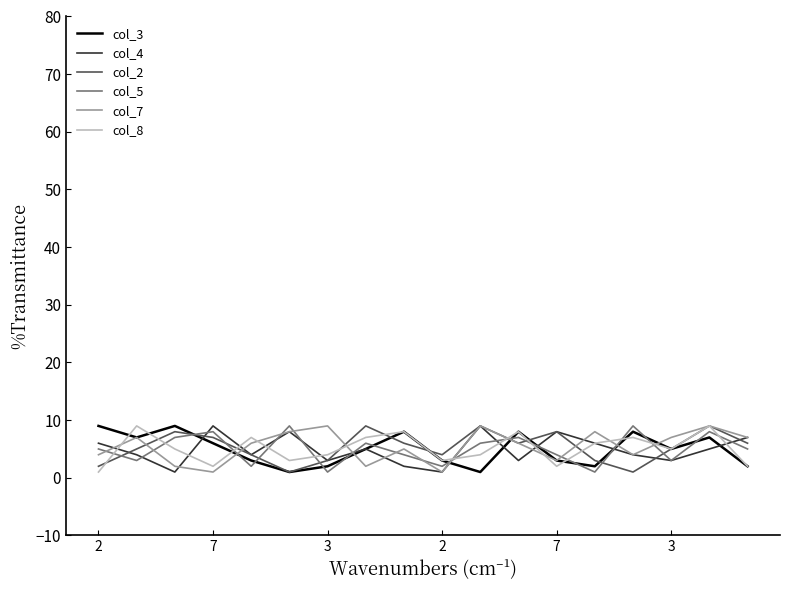

What is the maximum value shown in the chart?

9